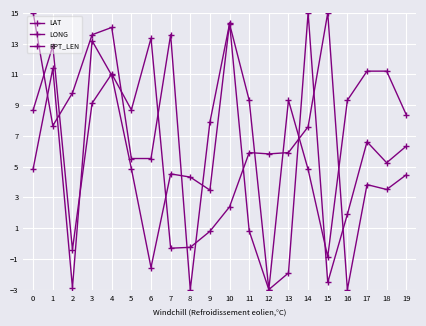

How many lines are shown in the chart?

3